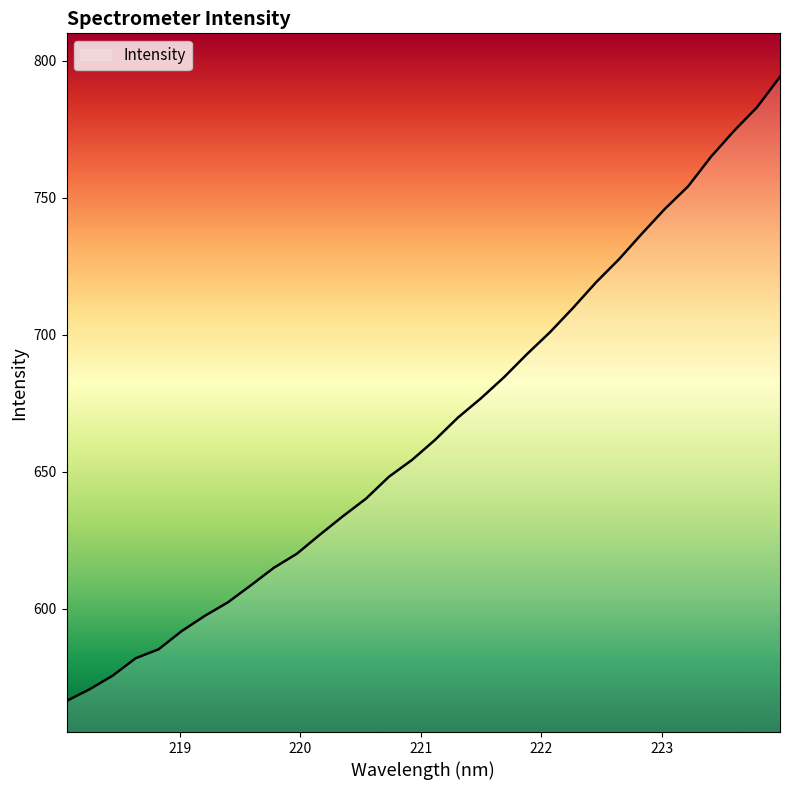

What is the maximum value shown in the chart?

794.2